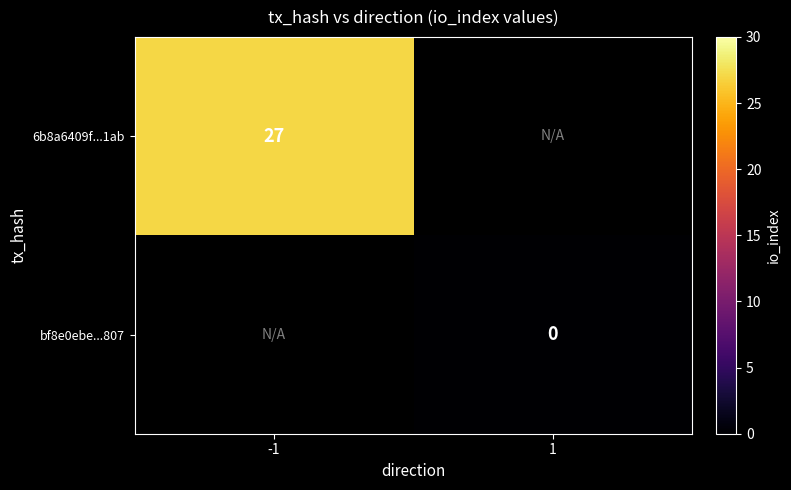

Which label corresponds to the smallest value in the chart?

1